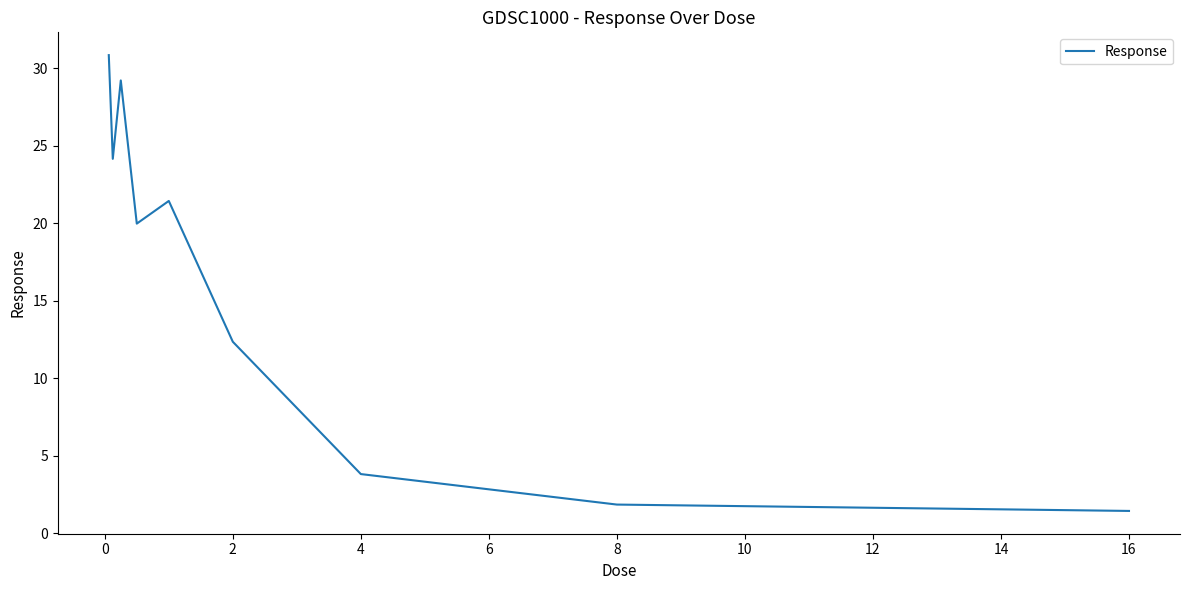

What is the sum of all values?

145.1